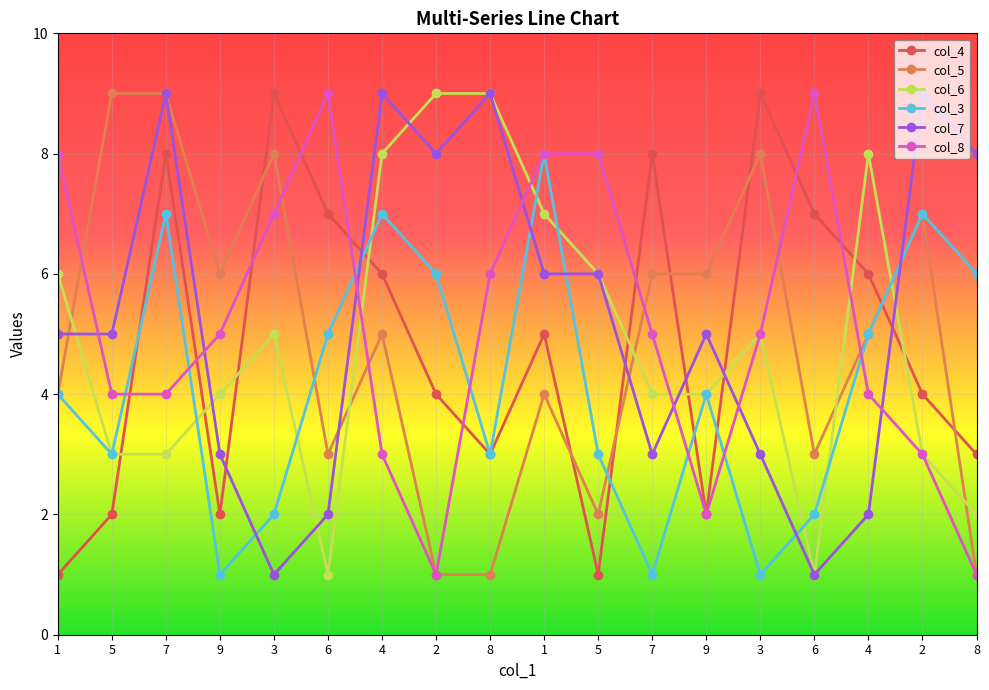

What is the lowest value of the col_8 series?

1